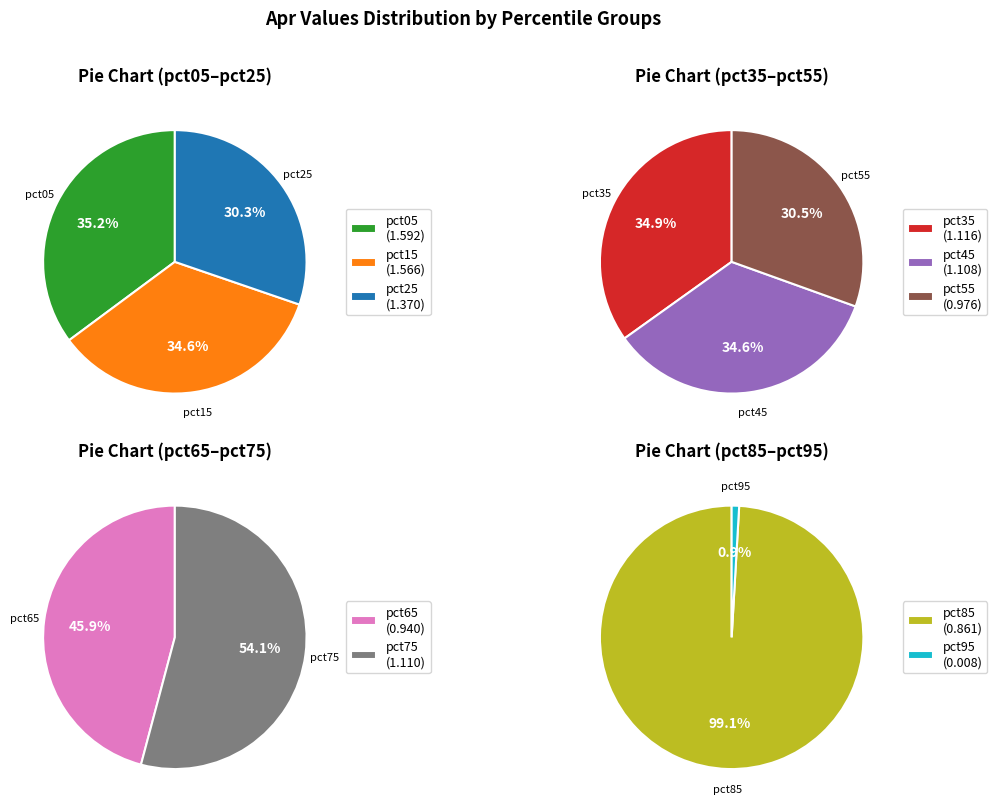

Which slice is the largest?

pct05